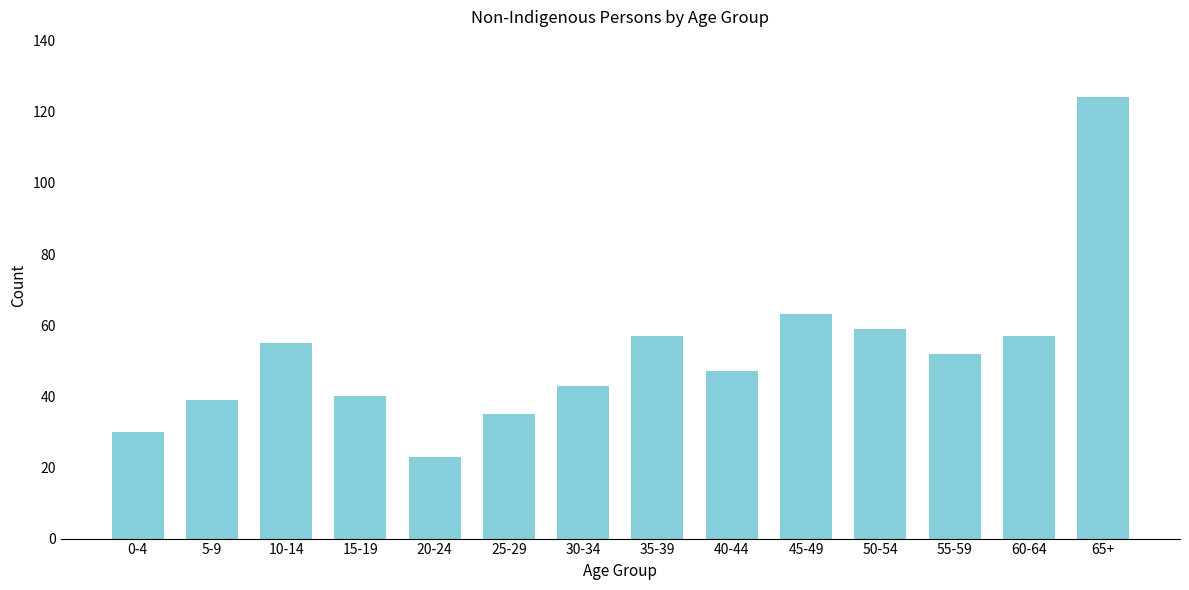

Reading right to left, what are all the values shown in this chart?

65+=124	60-64=57	55-59=52	50-54=59	45-49=63	40-44=47	35-39=57	30-34=43	25-29=35	20-24=23	15-19=40	10-14=55	5-9=39	0-4=30